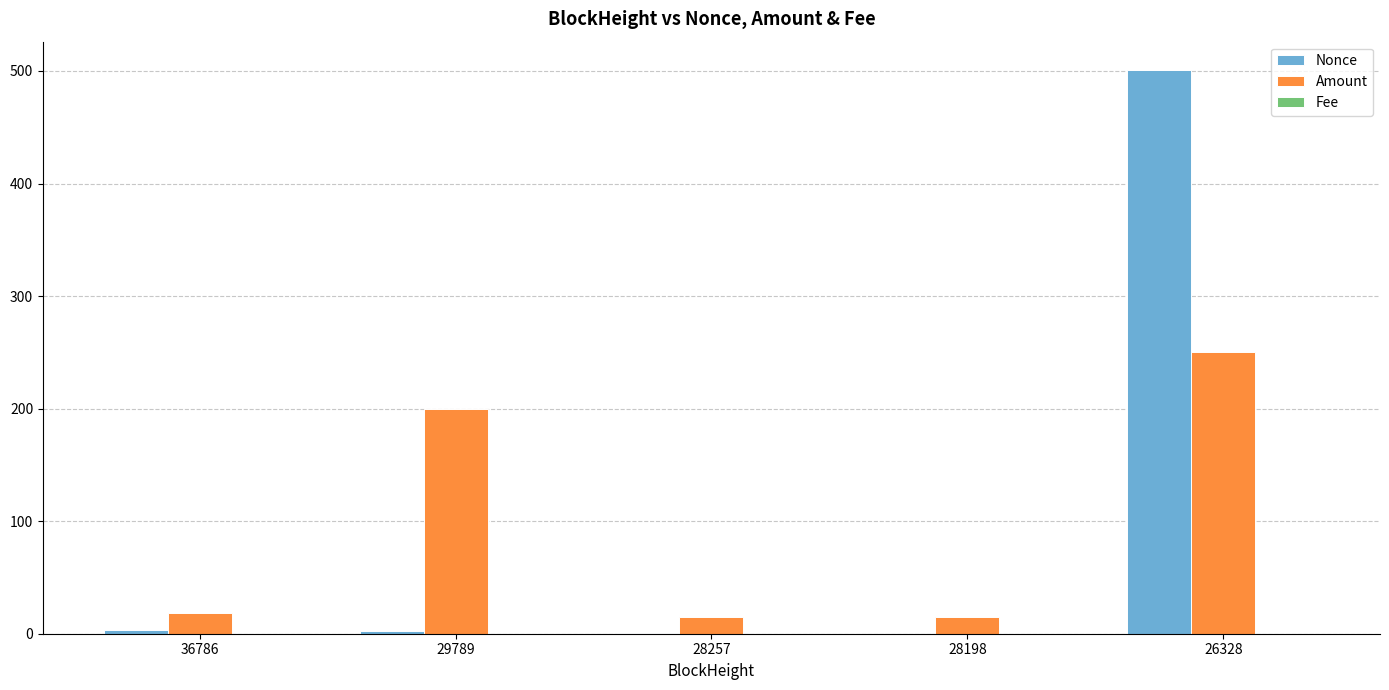

At which category is the sum across all series the highest?

26328